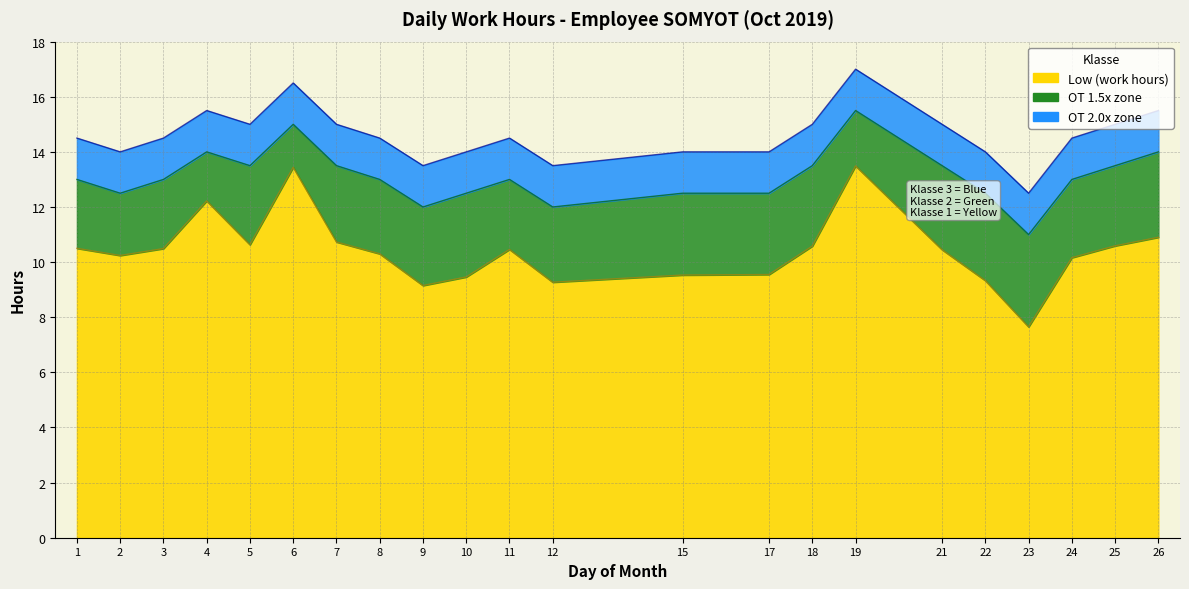

At which label is OT Upper closest to 13?

1